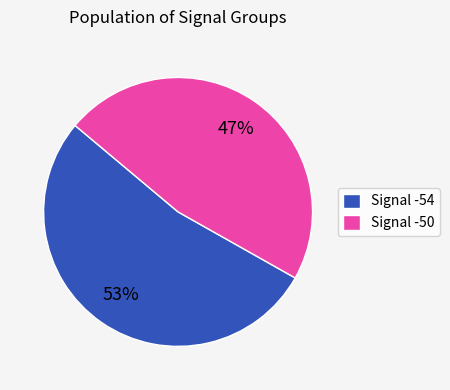

What is the ratio of the value at Signal -54 to the value at Signal -50?

1.1